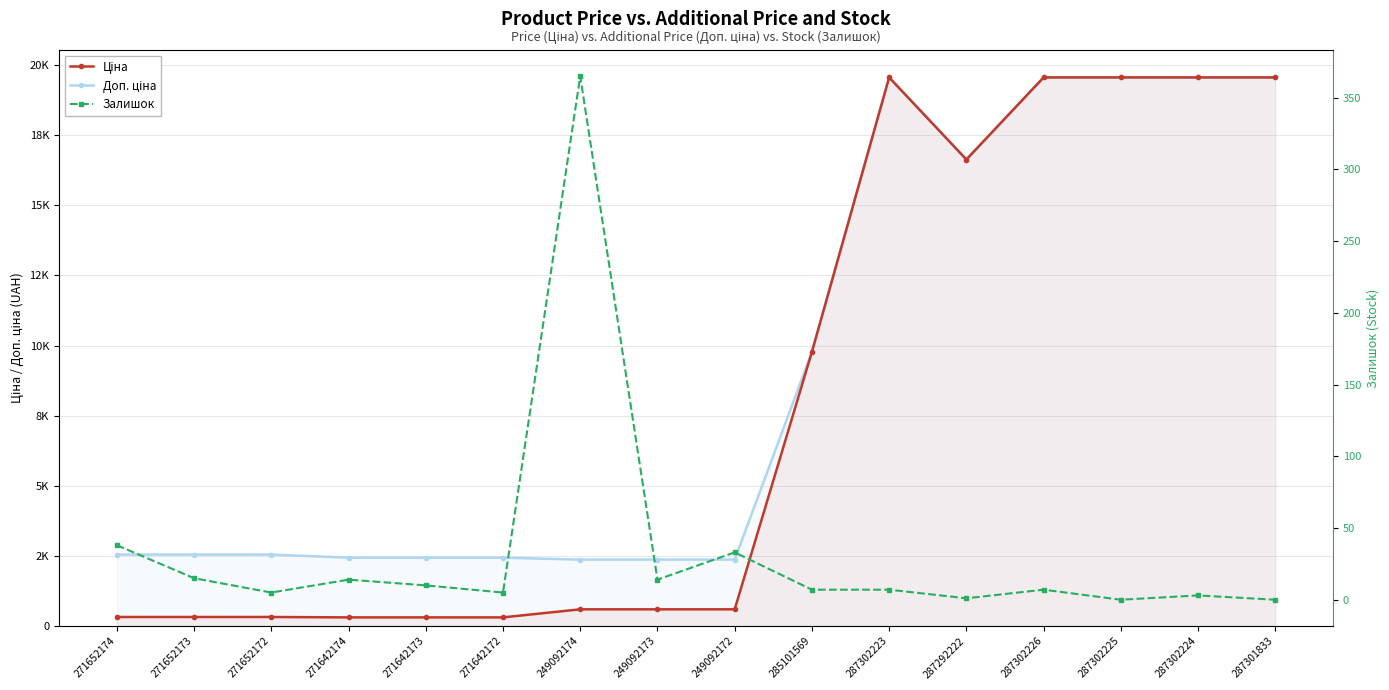

Does the chart have visible grid lines?

Yes